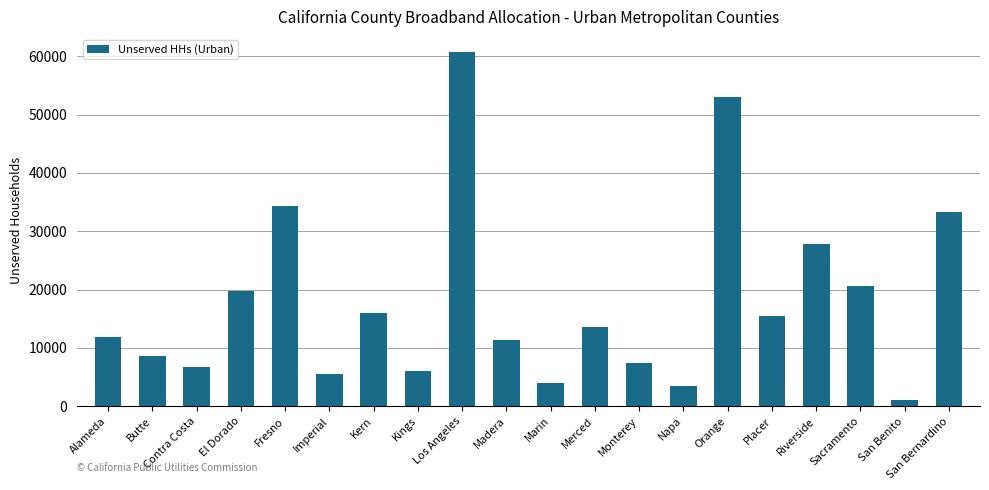

What is the average value?

18029